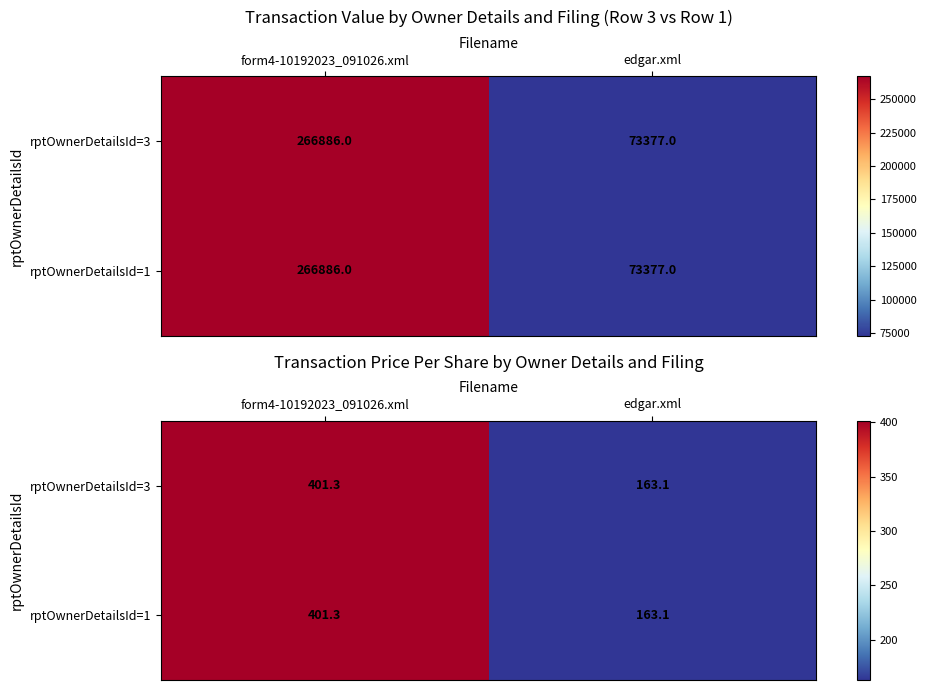

Between form4-10192023_091026.xml and edgar.xml, which series saw the biggest shift?

rptOwnerDetailsId=3